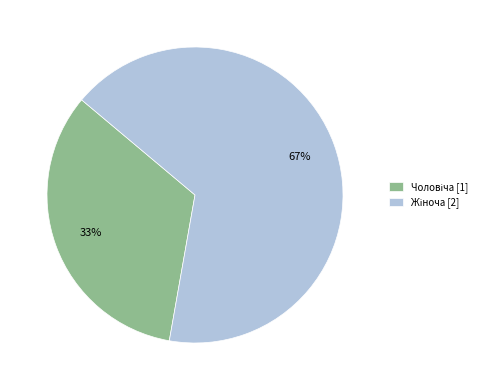

Does any single category account for the majority?

Yes